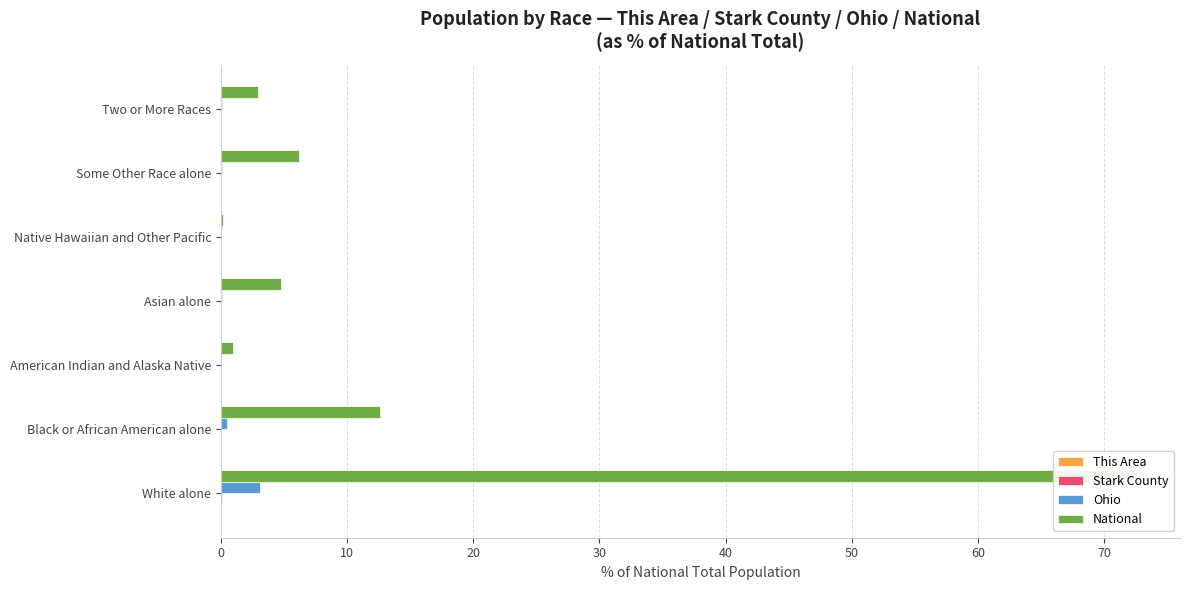

How many data points in National are less than 4?

3